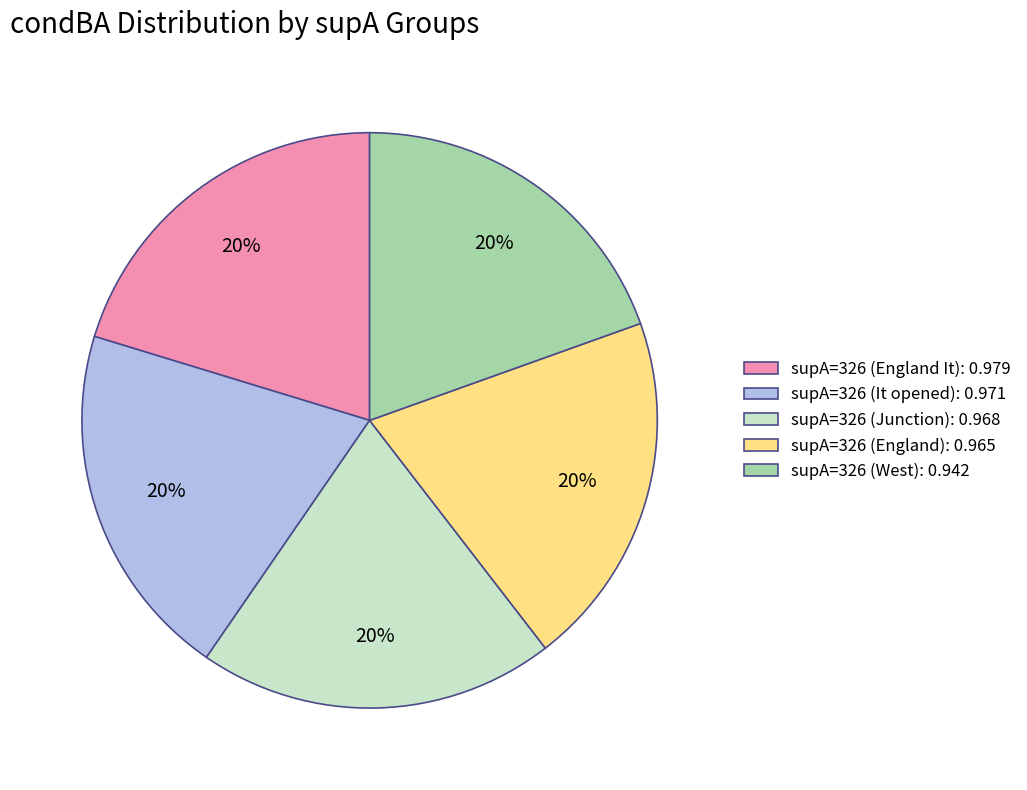

Is it true that supA=326 (England): 0.965 is 20% of the pie?

True